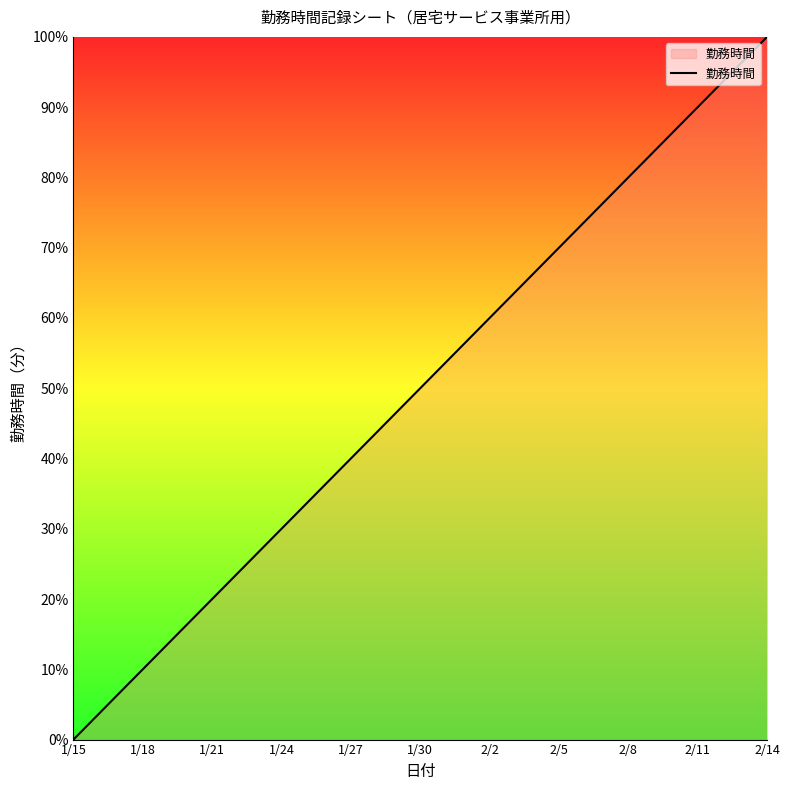

What is the difference between the maximum and minimum values?

100.0